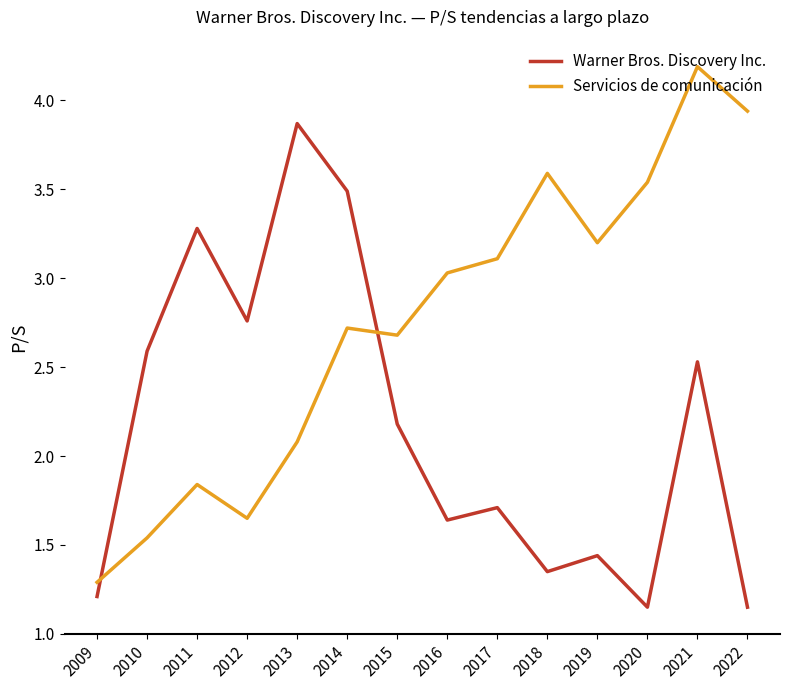

Which series changed the most between 2010 and 2012?

Warner Bros. Discovery Inc.